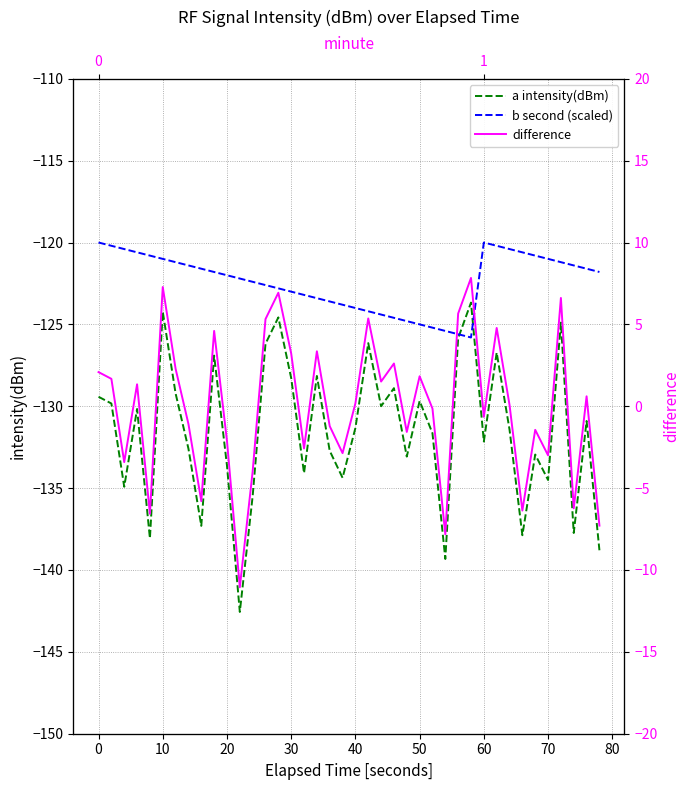

True or false: a intensity(dBm) and difference intersect in this chart.

False